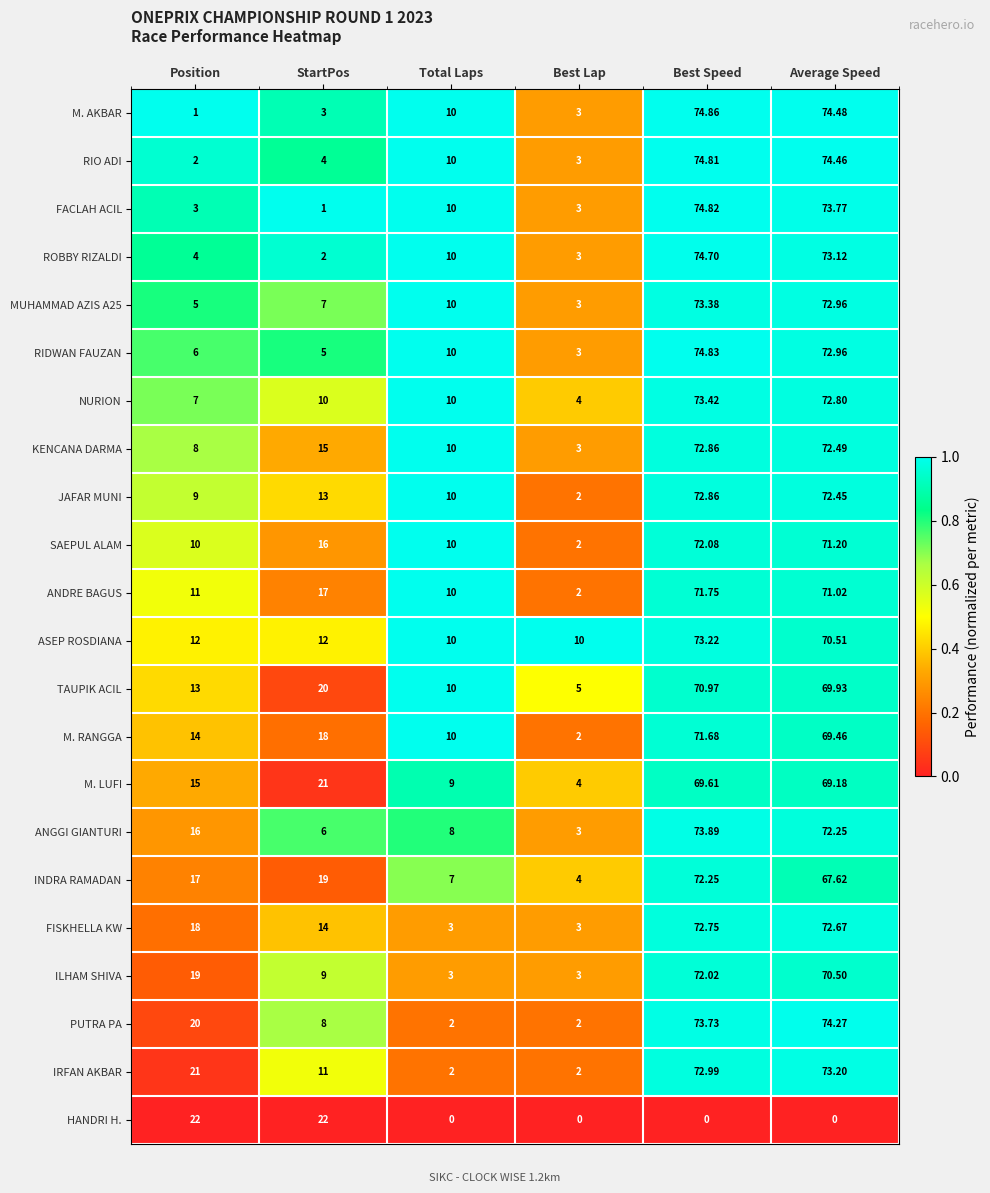

Where is JAFAR MUNI nearest to the value 37?

StartPos